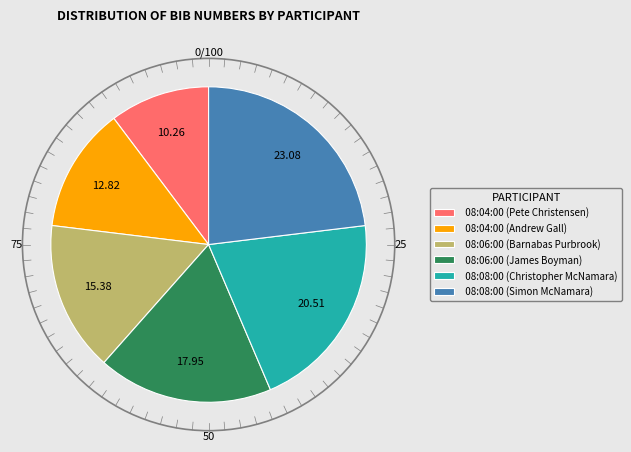

What is the ratio of the value at 08:04:00 (Andrew Gall) to the value at 08:06:00 (Barnabas Purbrook)?

0.8